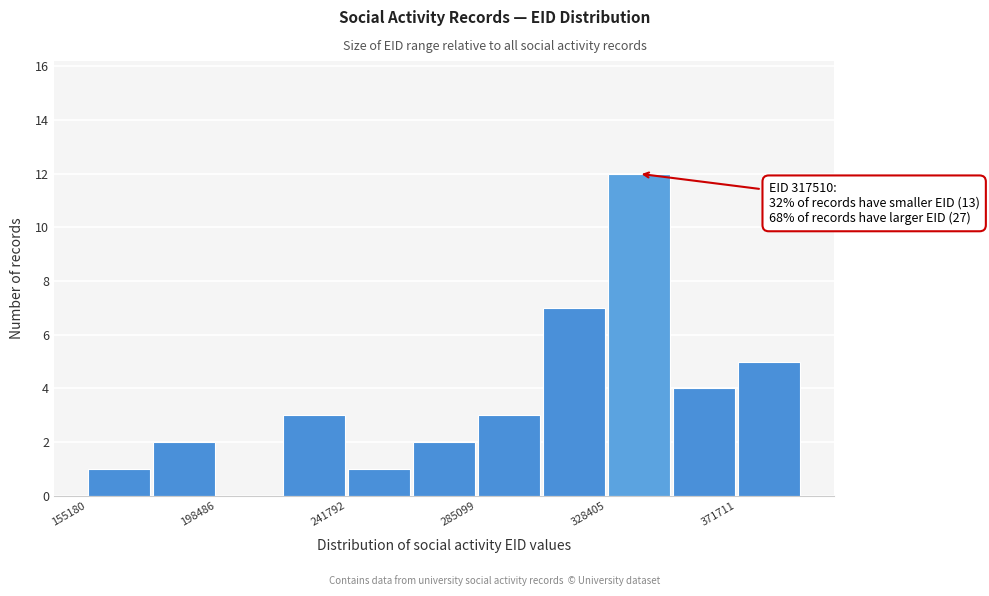

Which range on the x-axis has the tallest bar?

330000 to 350000